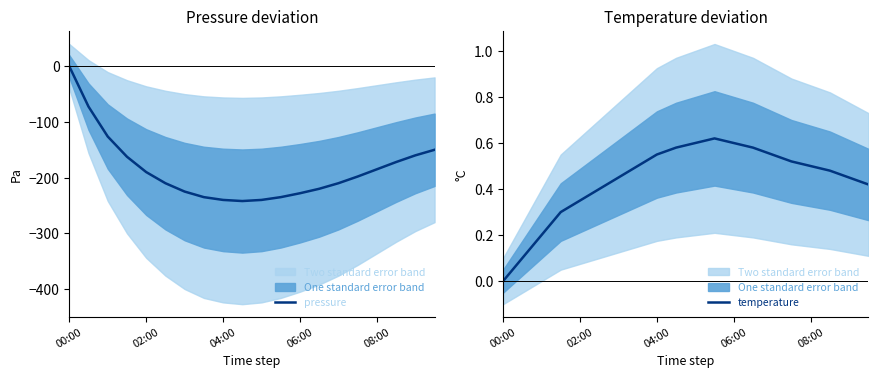

Which category has the highest value in the pressure series?

00:00